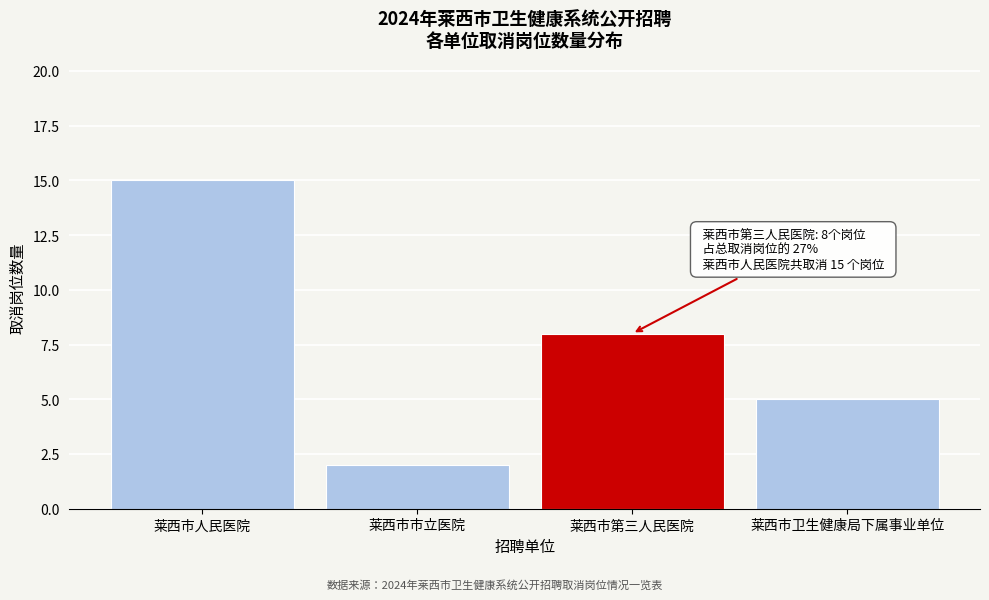

Reading right to left, what are all the values shown in this chart?

莱西市卫生健康局下属事业单位=5	莱西市第三人民医院=8	莱西市市立医院=2	莱西市人民医院=15